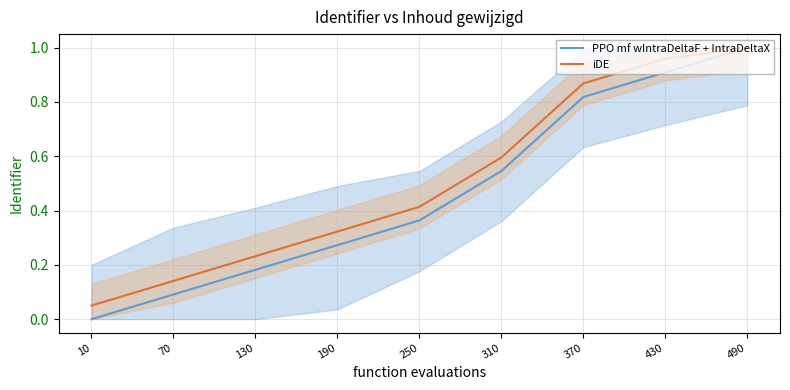

How many data points in PPO mf wIntraDeltaF + IntraDeltaX are above 0?

8